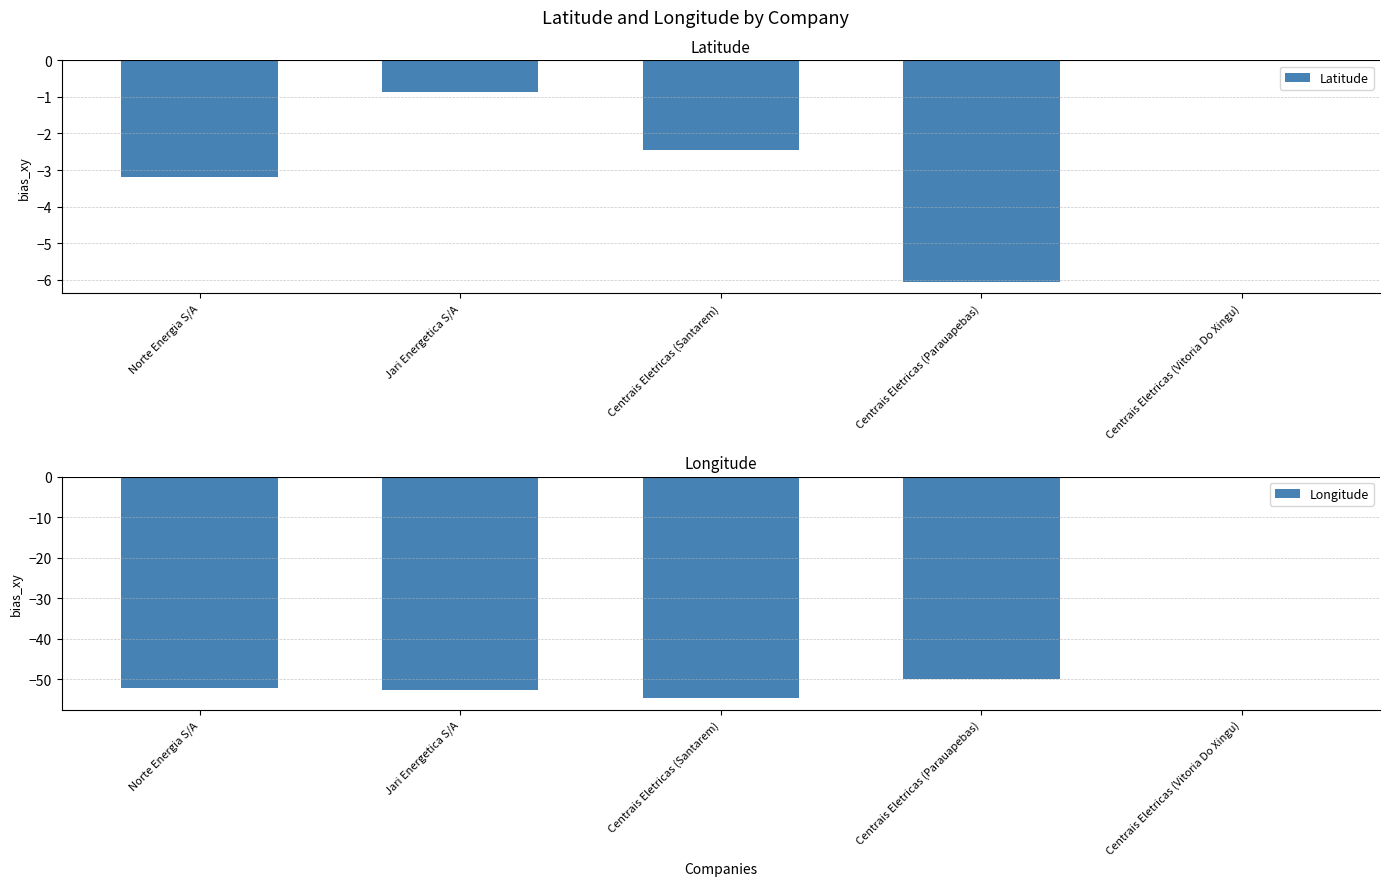

True or false: Longitude has a value of -52.2 at Norte Energia S/A.

True